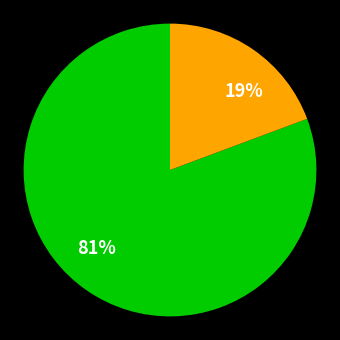

Does any single category account for the majority?

Yes